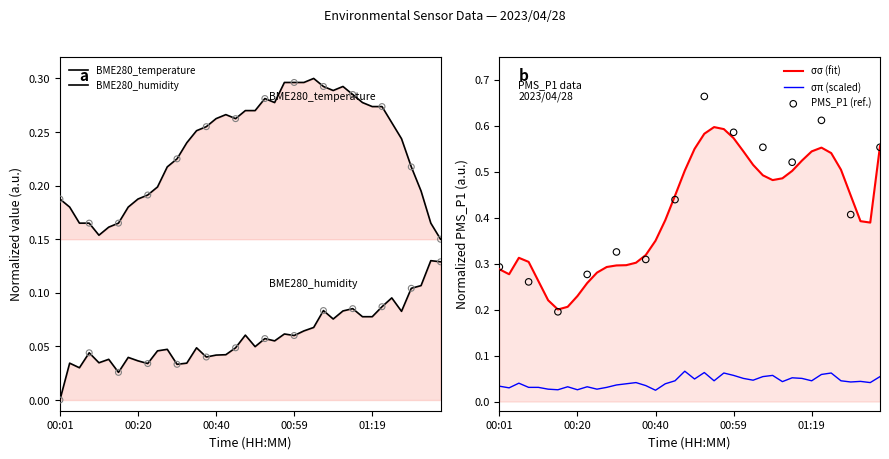

Which series has the largest Y range (max minus min)?

BME280_temperature